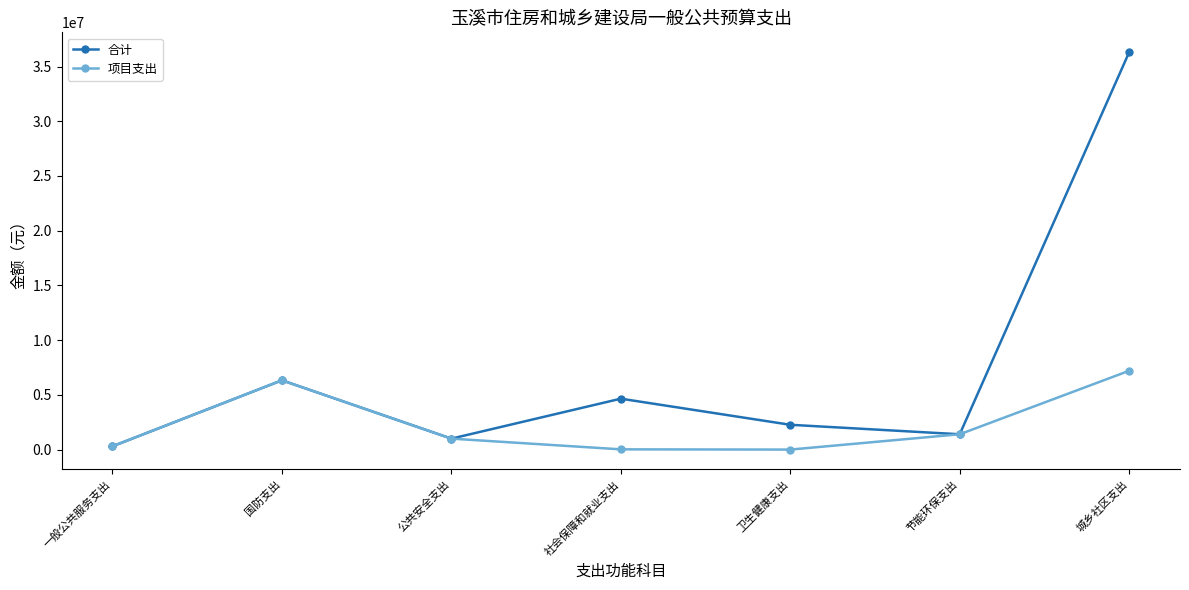

At which label does 项目支出 reach its peak?

城乡社区支出